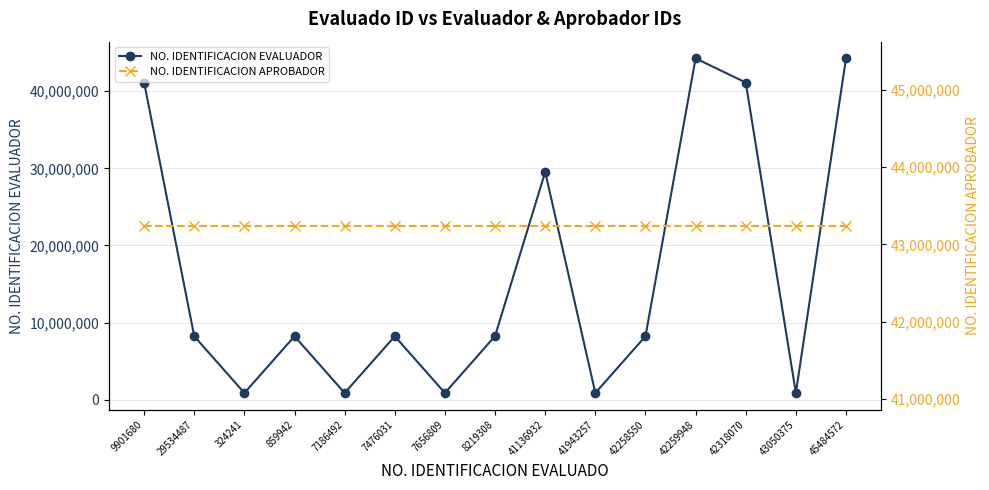

List the series in order of their overall mean, lowest first.

NO. IDENTIFICACION EVALUADOR, NO. IDENTIFICACION APROBADOR